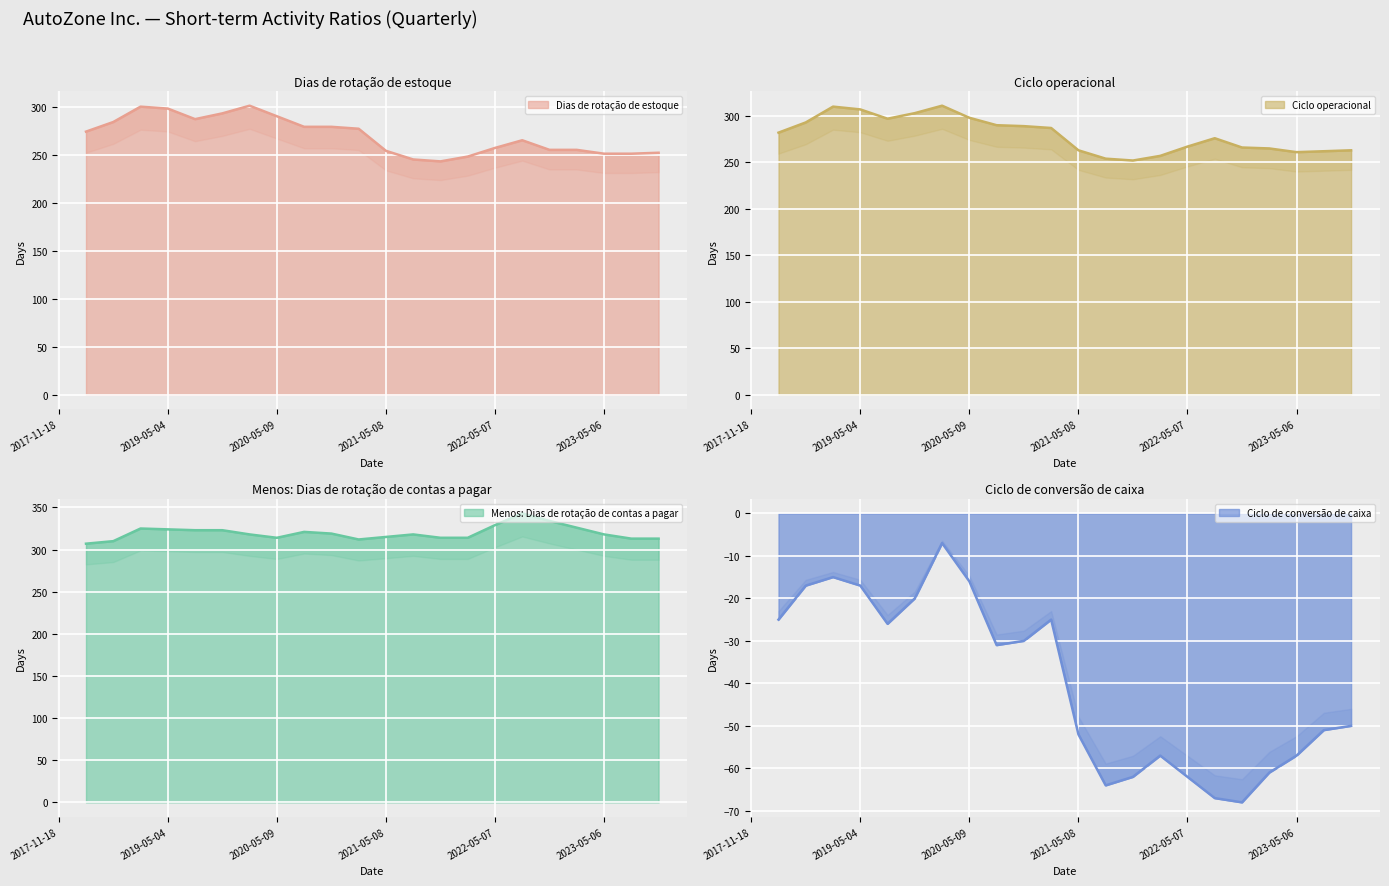

Between 2019-02-09 and 2023-05-06, which series saw the biggest shift?

Dias de rotação de estoque